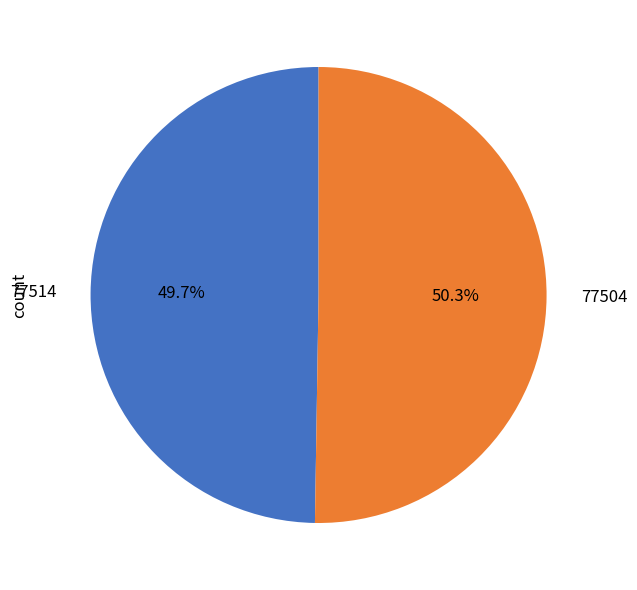

Which slice represents more than half of the pie?

77504